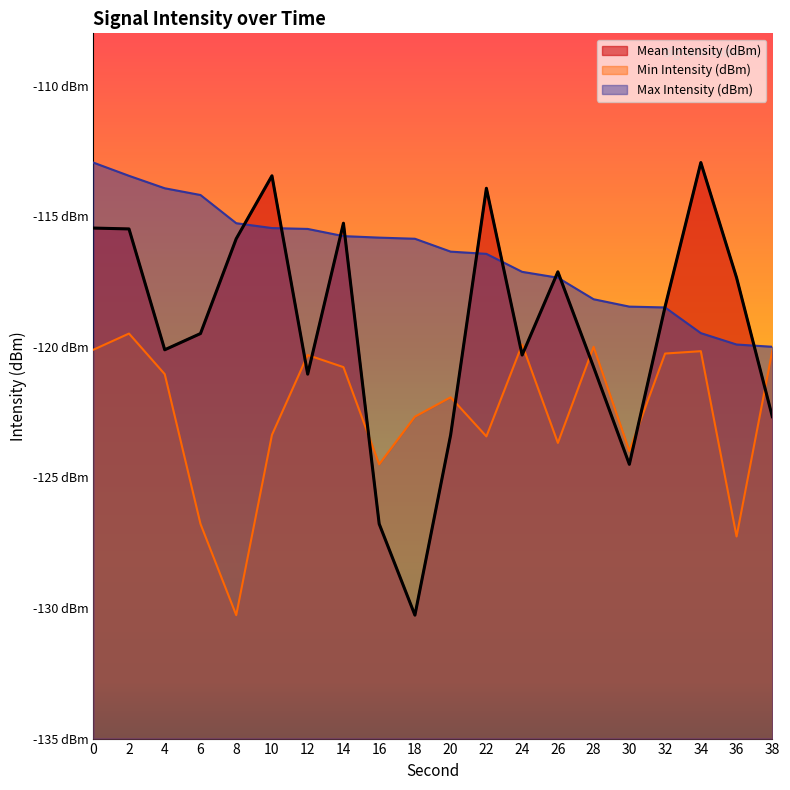

True or false: Min Intensity (dBm) and Max Intensity (dBm) intersect in this chart.

False